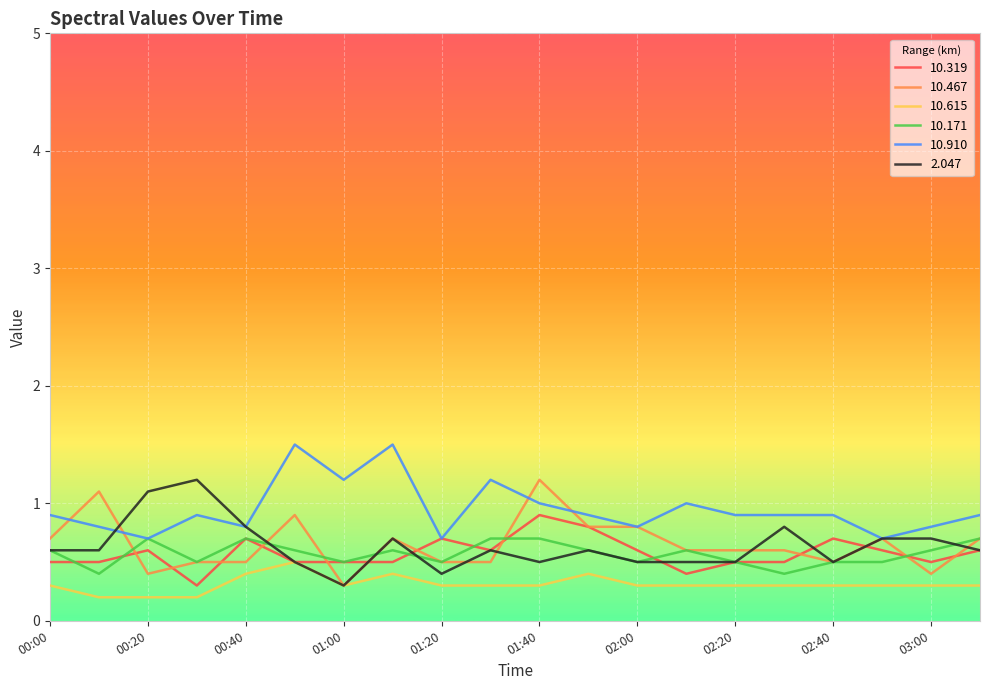

Which series has the largest total across all categories?

10.910